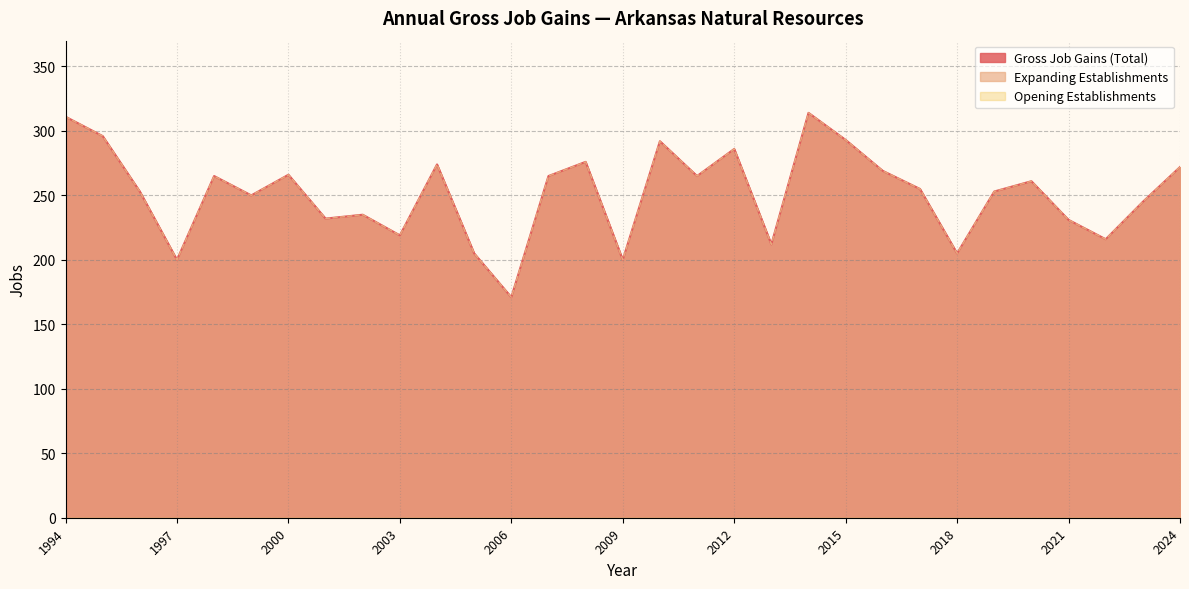

How many data points in Expanding Establishments are less than 255?

15